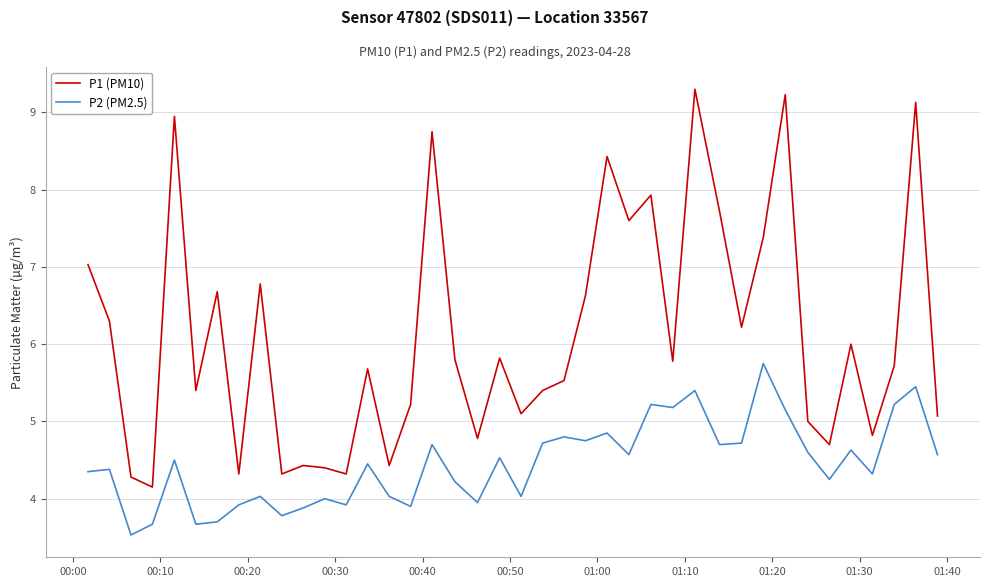

Count the number of data series in this chart.

2